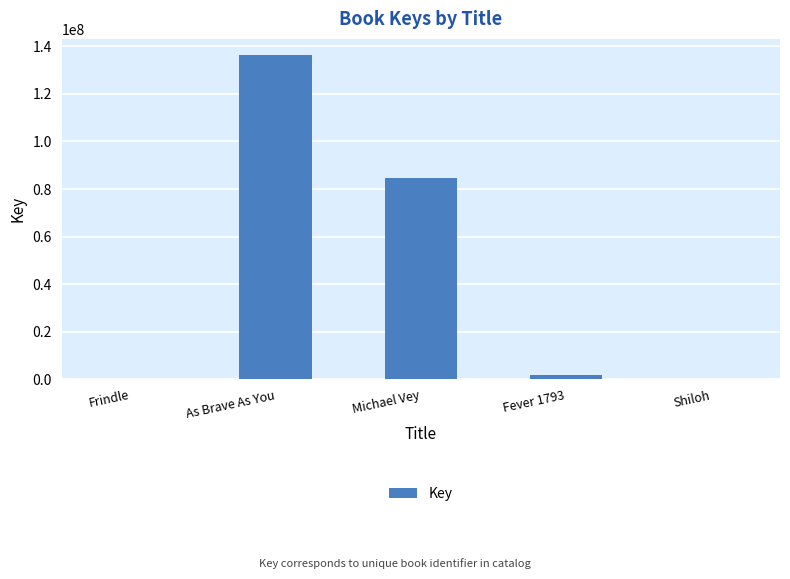

Where is the data nearest to the value 68162677?

Michael Vey